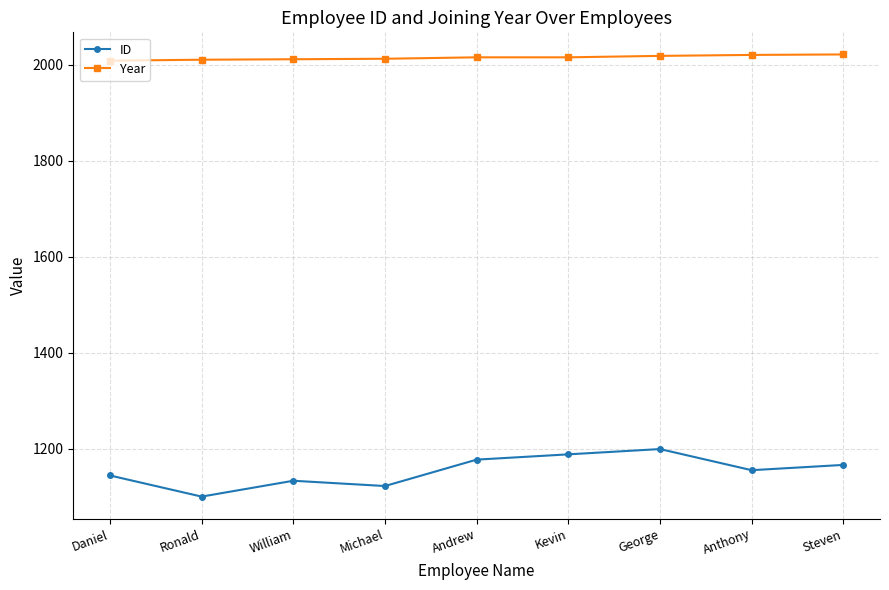

Rank the series at Kevin from lowest to highest value.

ID, Year